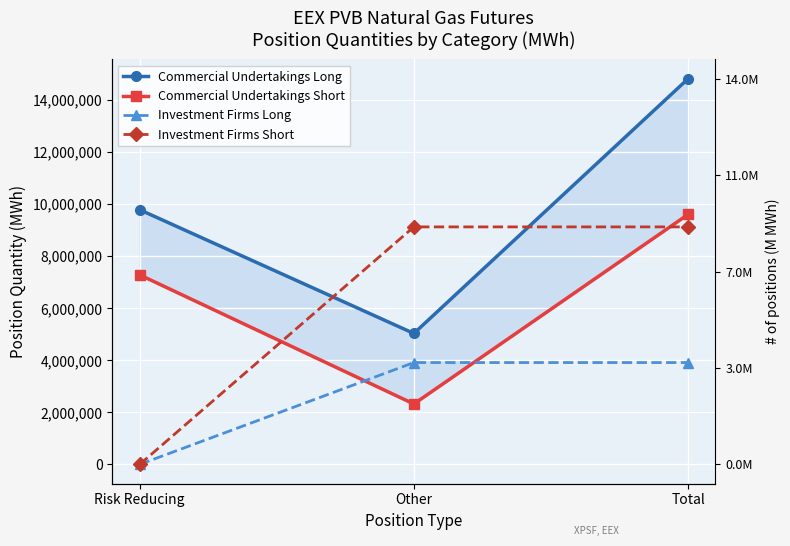

What is the difference between the highest and lowest values at Total?

10905218